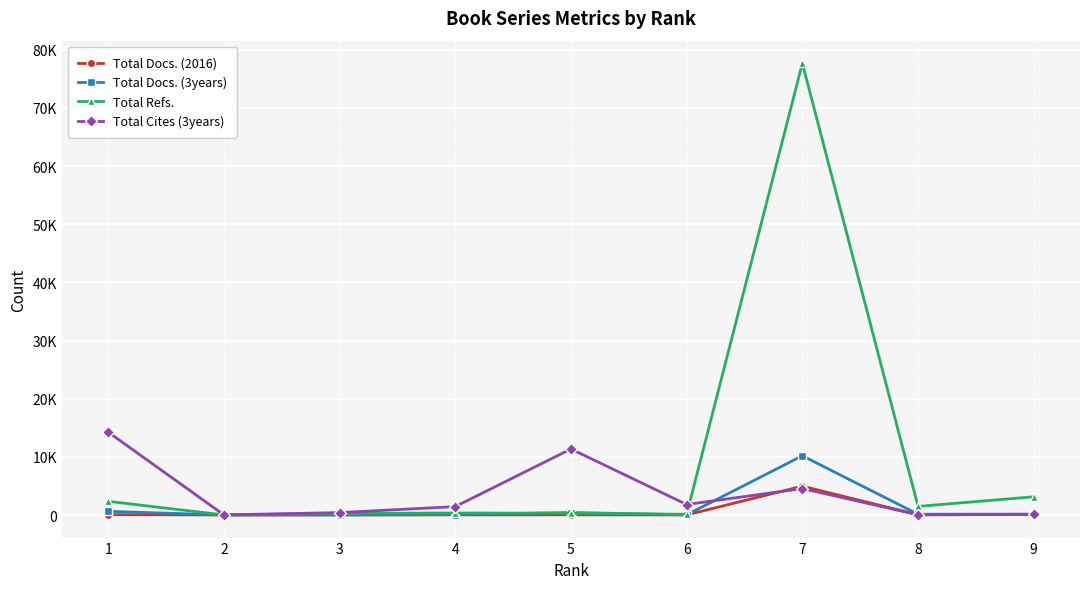

Reading right to left, transcribe all the data shown in this chart.

Total Docs. (2016): 101	40	4957	10	37	19	17	7	63
Total Docs. (3years): 152	133	10184	35	427	79	14	1	633
Total Refs.: 3129	1477	77683	122	300	341	268	12	2353
Total Cites (3years): 99	33	4545	1802	11353	1443	414	21	14251